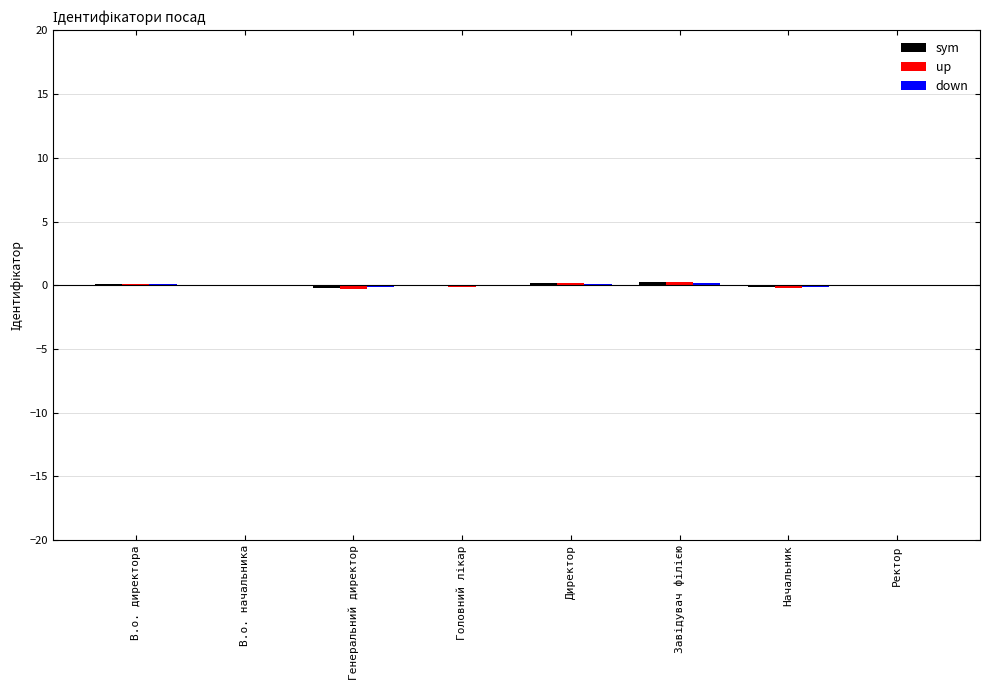

How many data points does each series have?

8